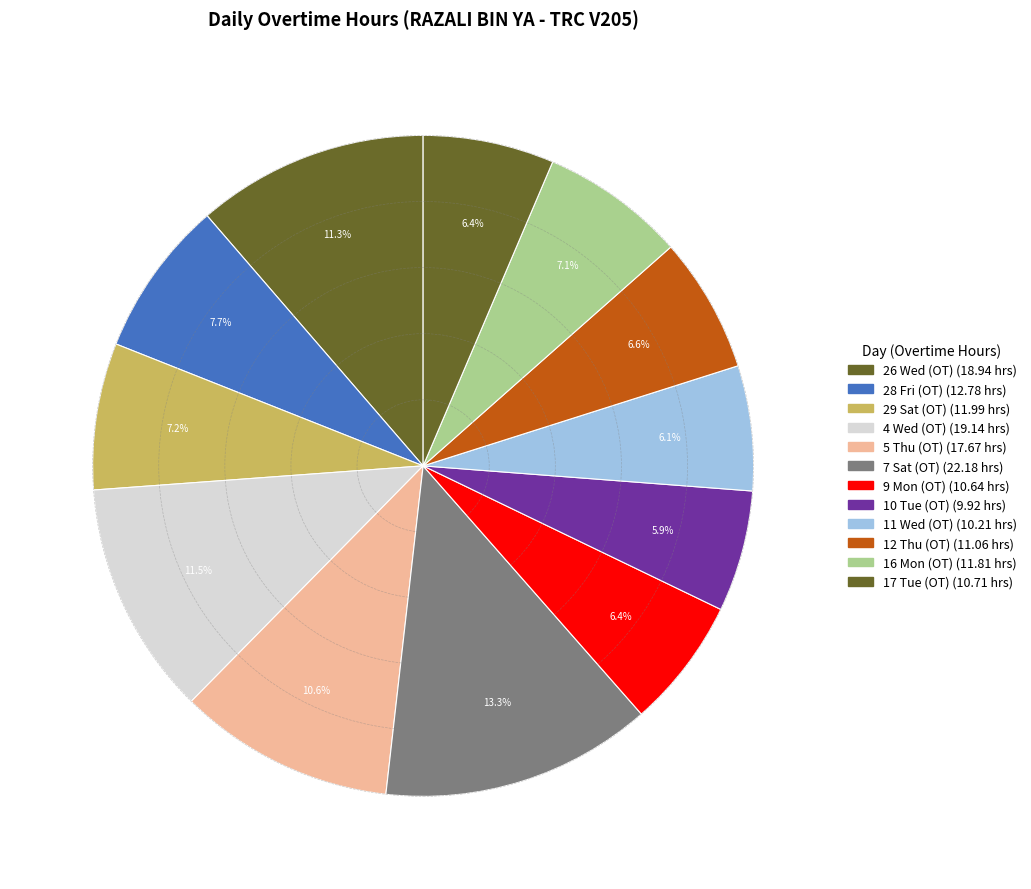

What percentage is NOT represented by 28 Fri (OT)?

92.3%